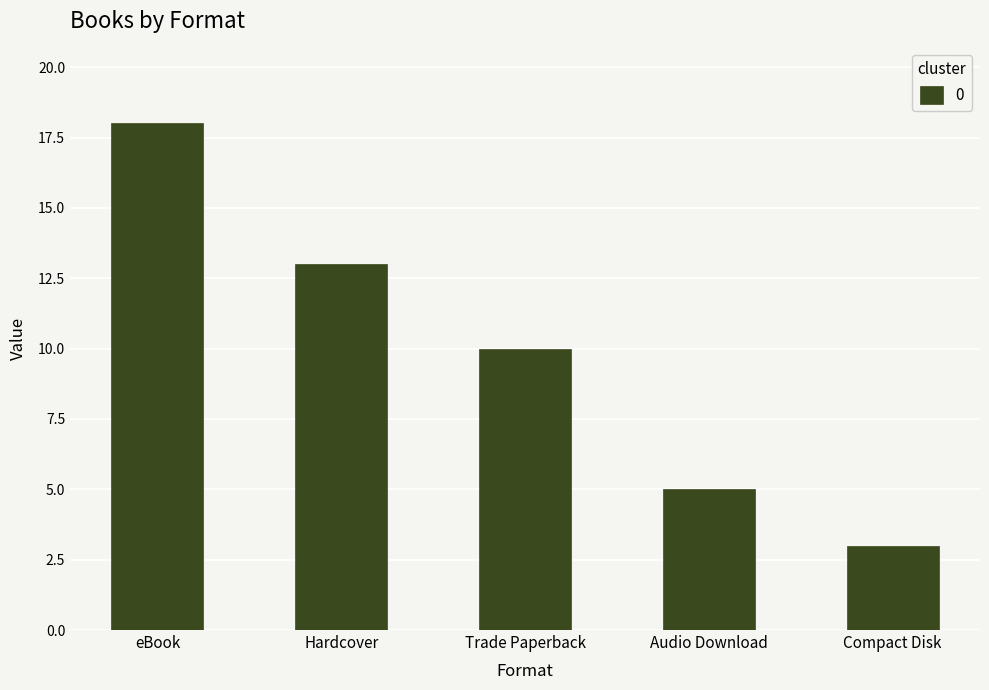

How many values are between 5 and 13?

3